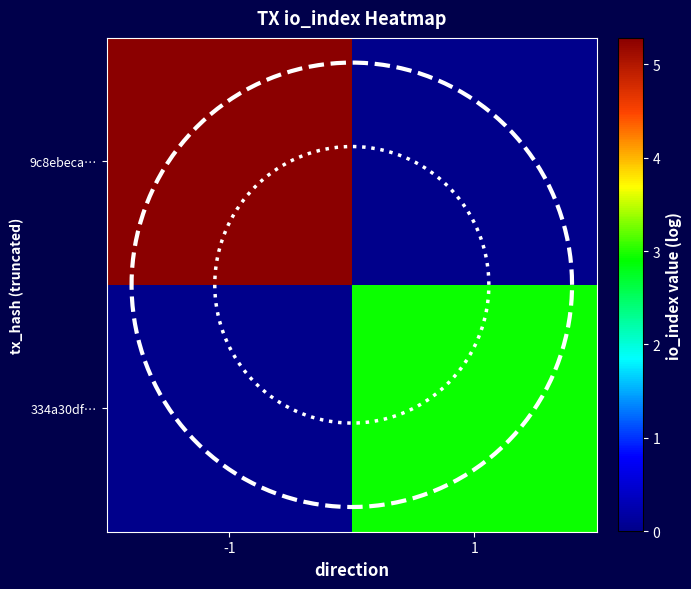

At which category is the sum across all series the highest?

-1